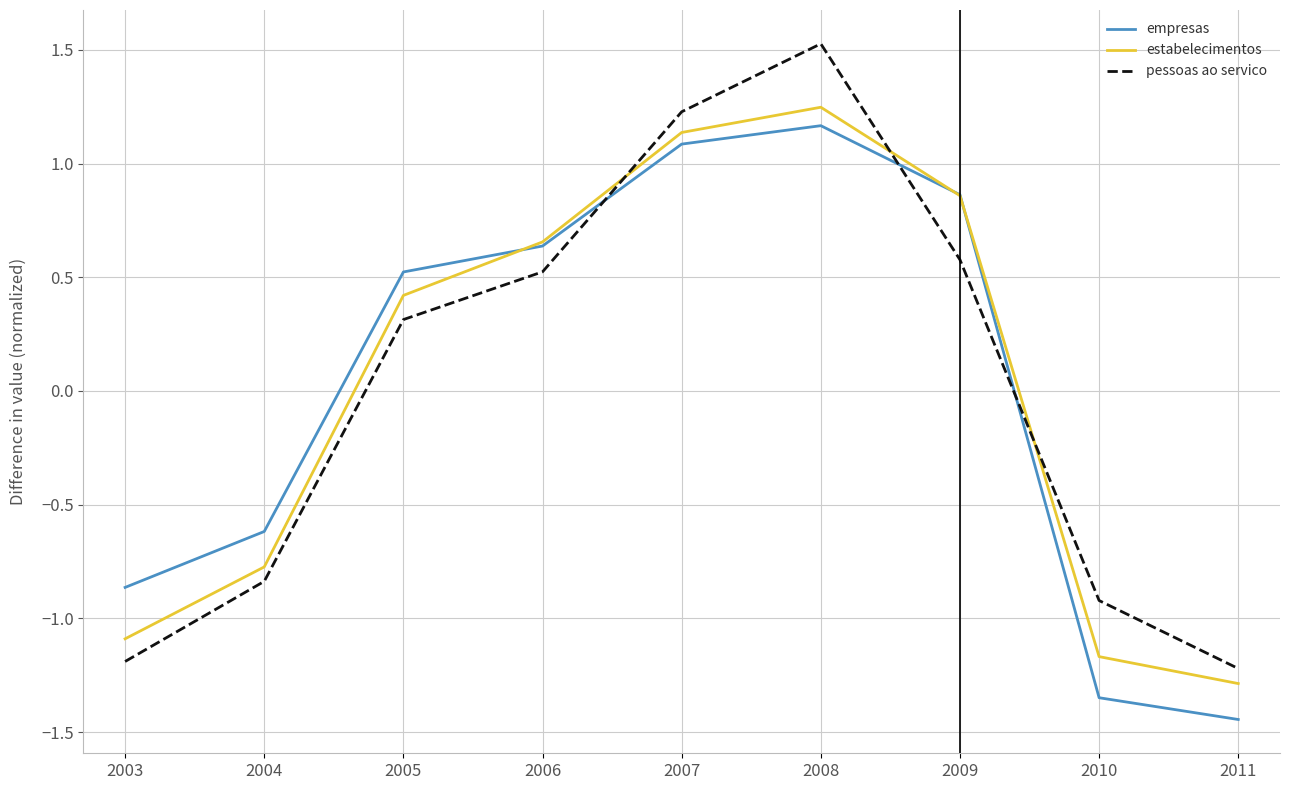

What is the difference between the highest and lowest values at 2010?

0.4